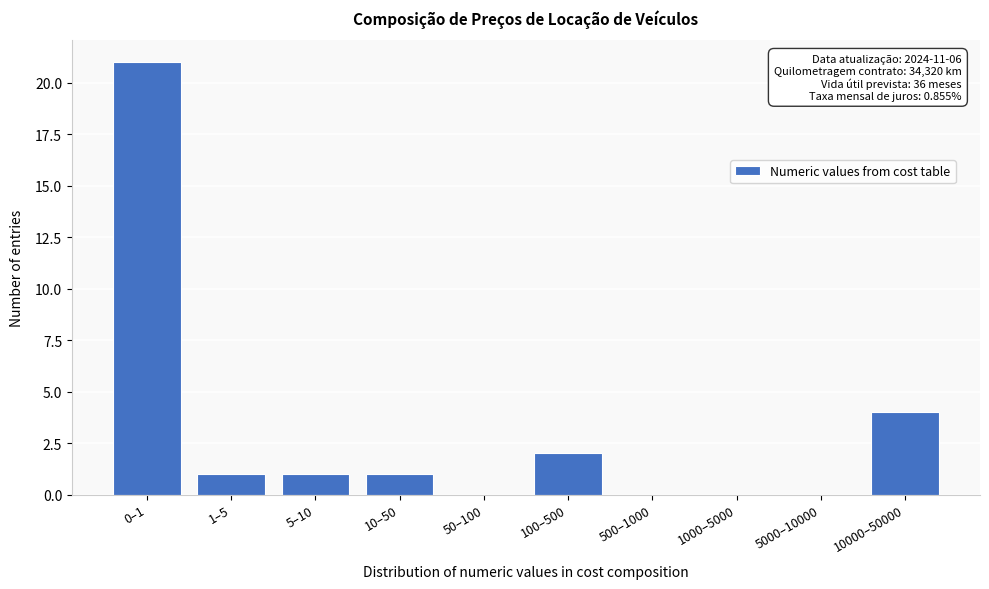

Reading left to right, transcribe all the data shown in this chart.

0–1=21	1–5=1	5–10=1	10–50=1	50–100=0	100–500=2	500–1000=0	1000–5000=0	5000–10000=0	10000–50000=4